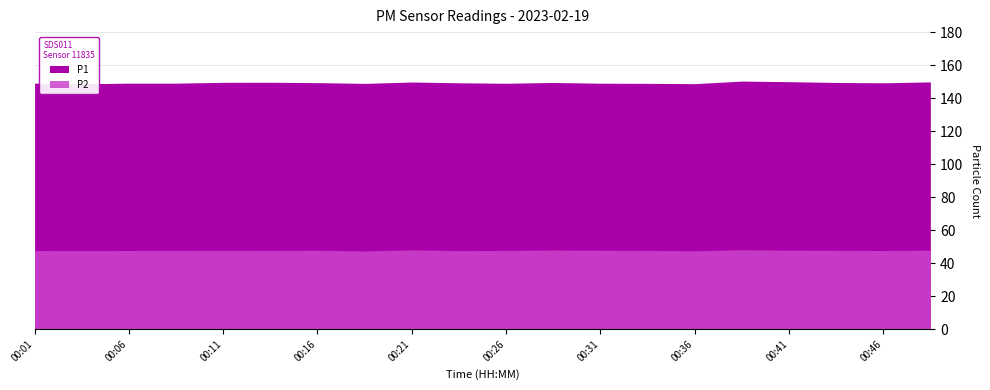

How many interior local valleys does the P2 series have?

6